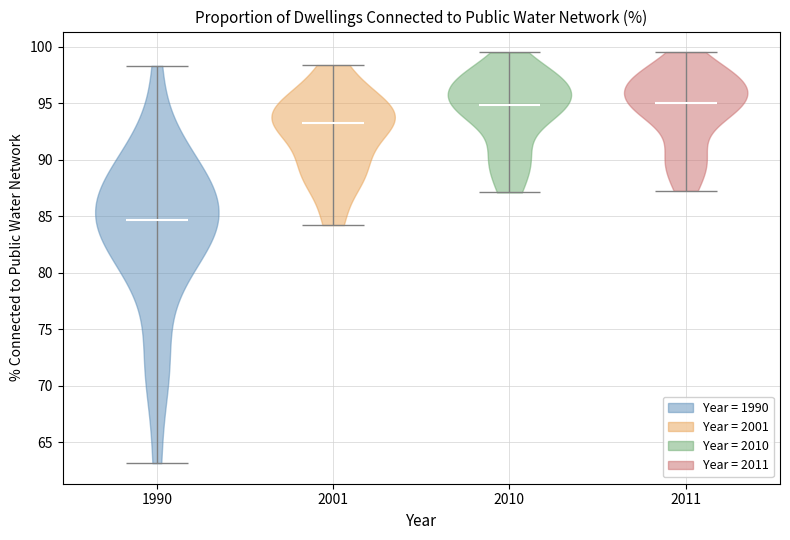

Reading left to right, read every violin against the y-axis: where its median line is, and the lowest and highest points it reaches. The values are not printed on the chart, so give them approximately, as read against the axis.

1990: median line 84.5, lowest point 63.0, highest point 98.5
2001: median line 93.5, lowest point 84.0, highest point 98.5
2010: median line 95.0, lowest point 87.0, highest point 99.5
2011: median line 95.0, lowest point 87.5, highest point 99.5